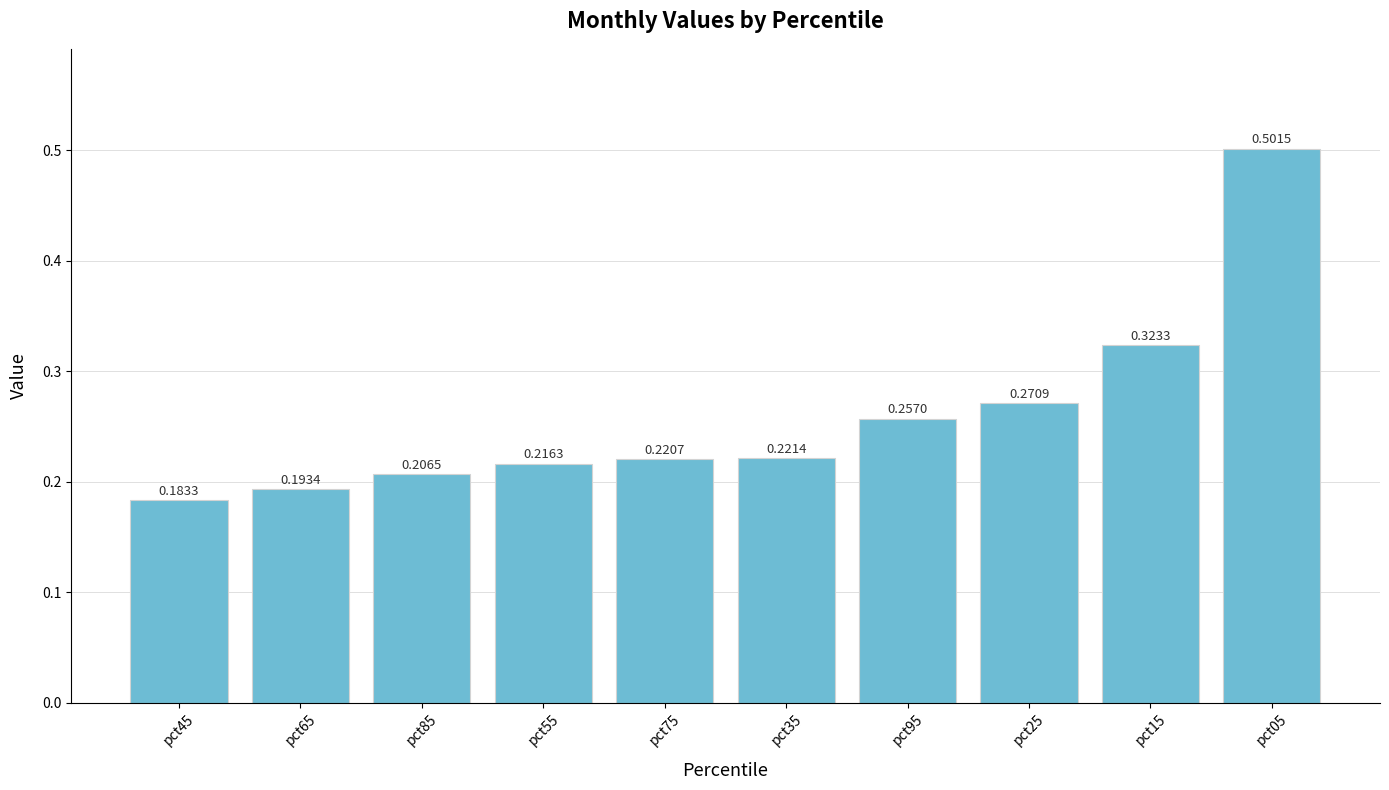

Rank the categories by value from highest to lowest.

pct05, pct15, pct25, pct95, pct35, pct75, pct55, pct85, pct65, pct45